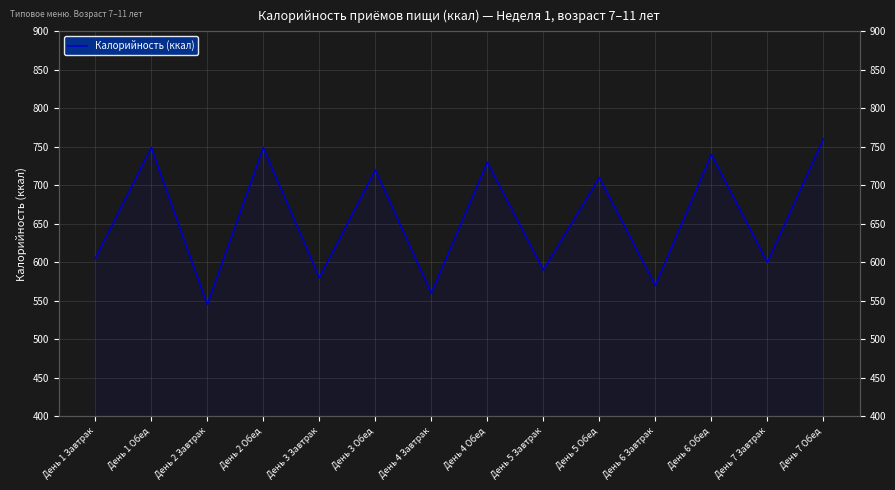

Where is the data nearest to the value 652?

День 1 Завтрак